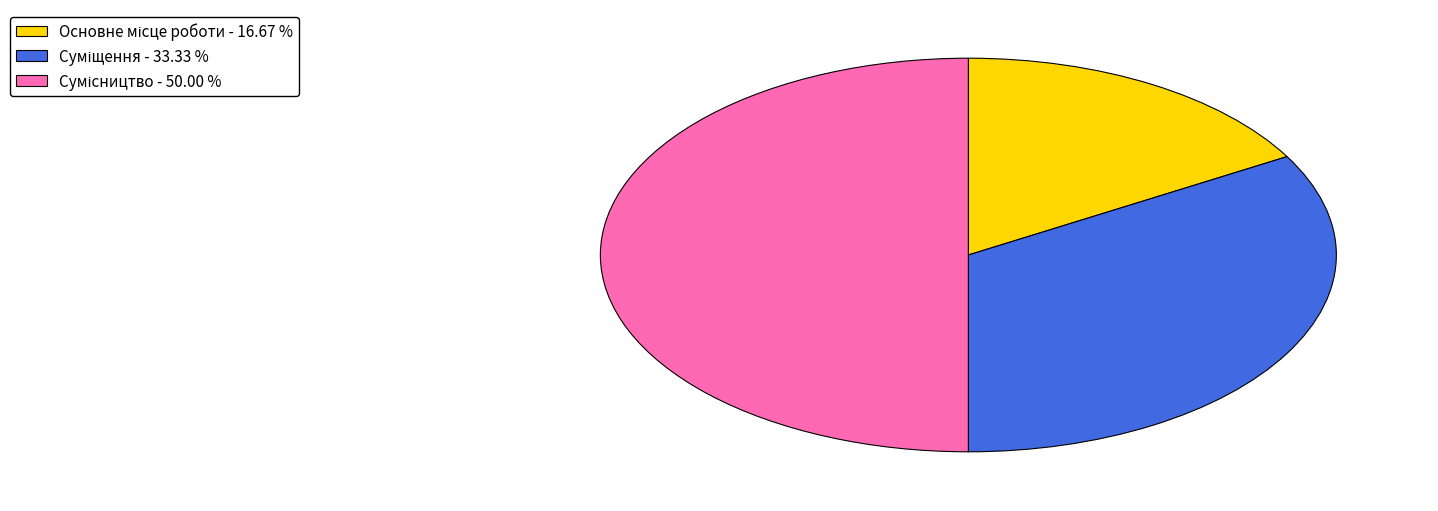

Rank the categories by value from highest to lowest.

Сумісництво, Суміщення, Основне місце роботи